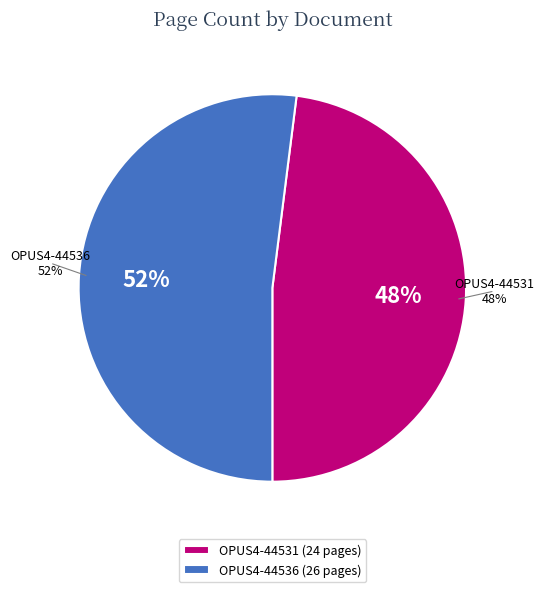

To the nearest percent, what is the combined percentage of OPUS4-44536 and OPUS4-44531?

100%